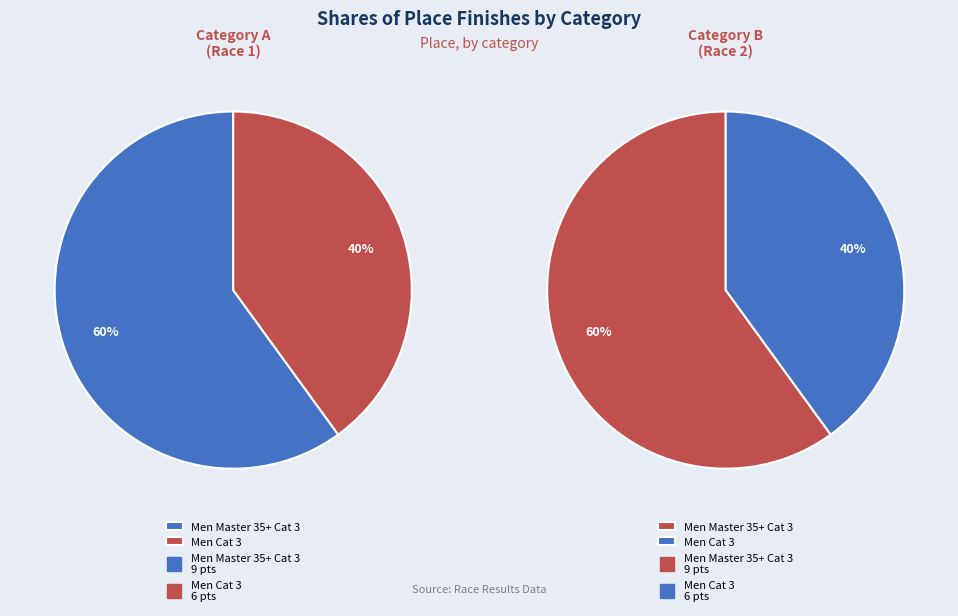

Count the number of slices in the pie.

2